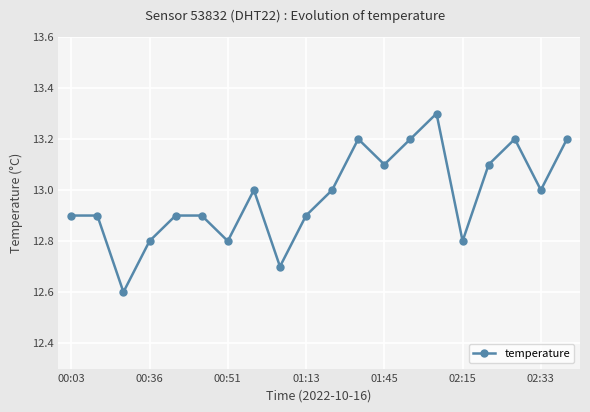

What is the value of the 5th point from the left?

12.9